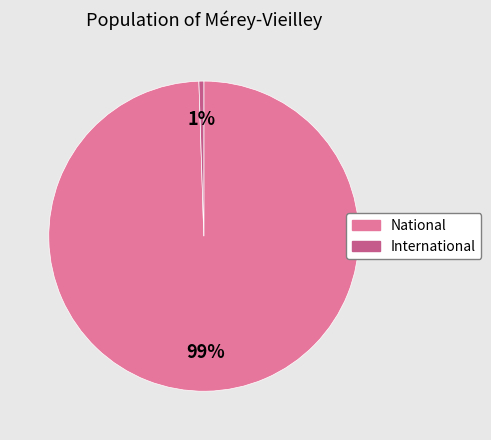

Does any single category account for the majority?

Yes